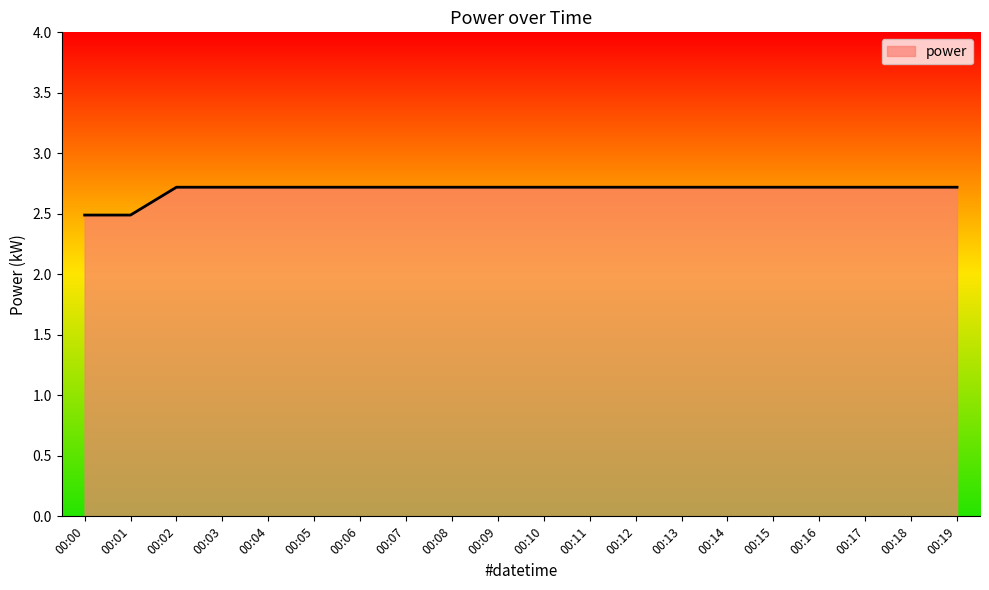

Reading right to left, extract all data points from this chart.

00:19=2.7	00:18=2.7	00:17=2.7	00:16=2.7	00:15=2.7	00:14=2.7	00:13=2.7	00:12=2.7	00:11=2.7	00:10=2.7	00:09=2.7	00:08=2.7	00:07=2.7	00:06=2.7	00:05=2.7	00:04=2.7	00:03=2.7	00:02=2.7	00:01=2.5	00:00=2.5